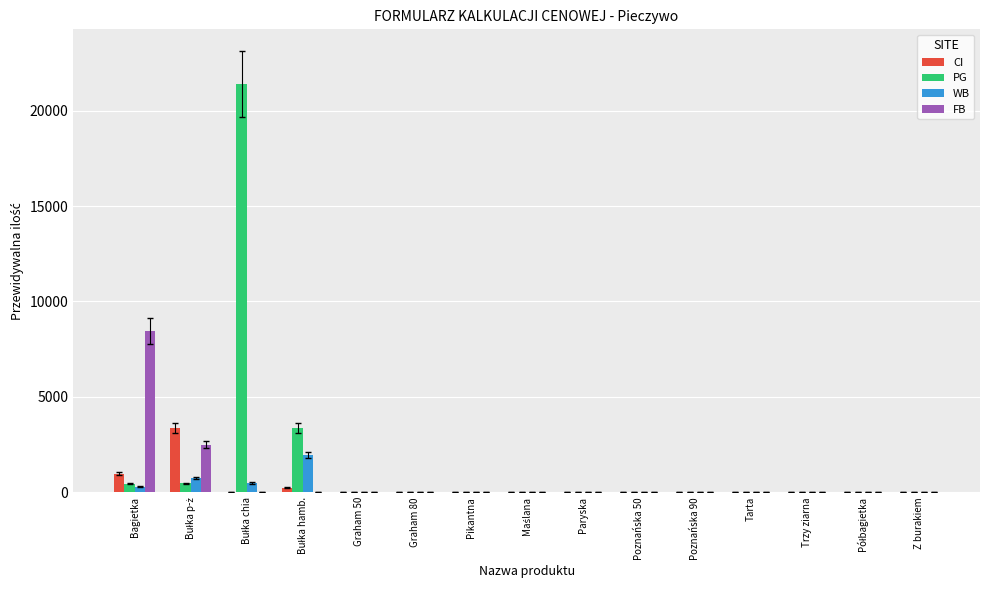

The value of WB at Paryska is 0. True or false?

True